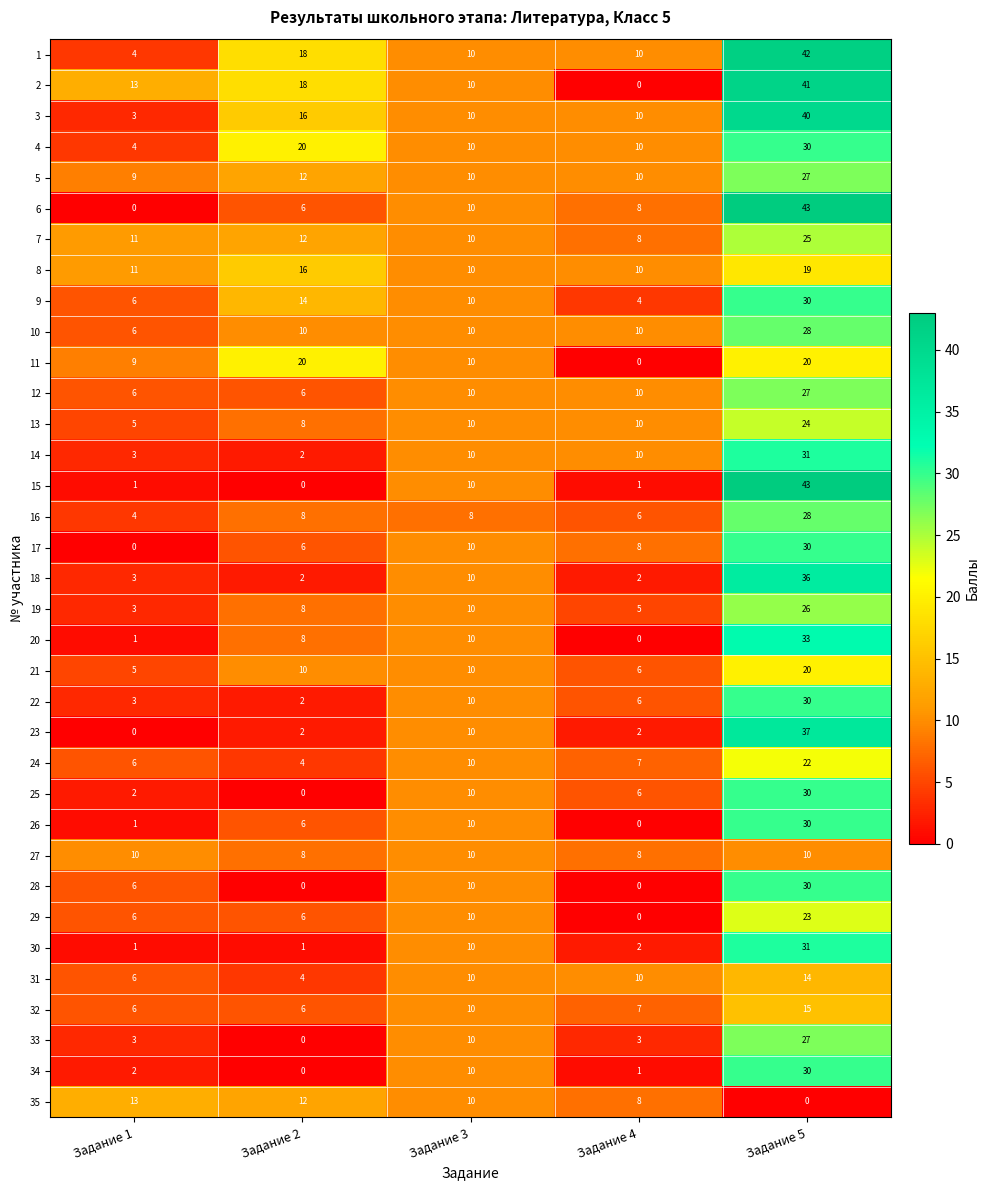

Where does the 1 series first go above 10?

Задание 2